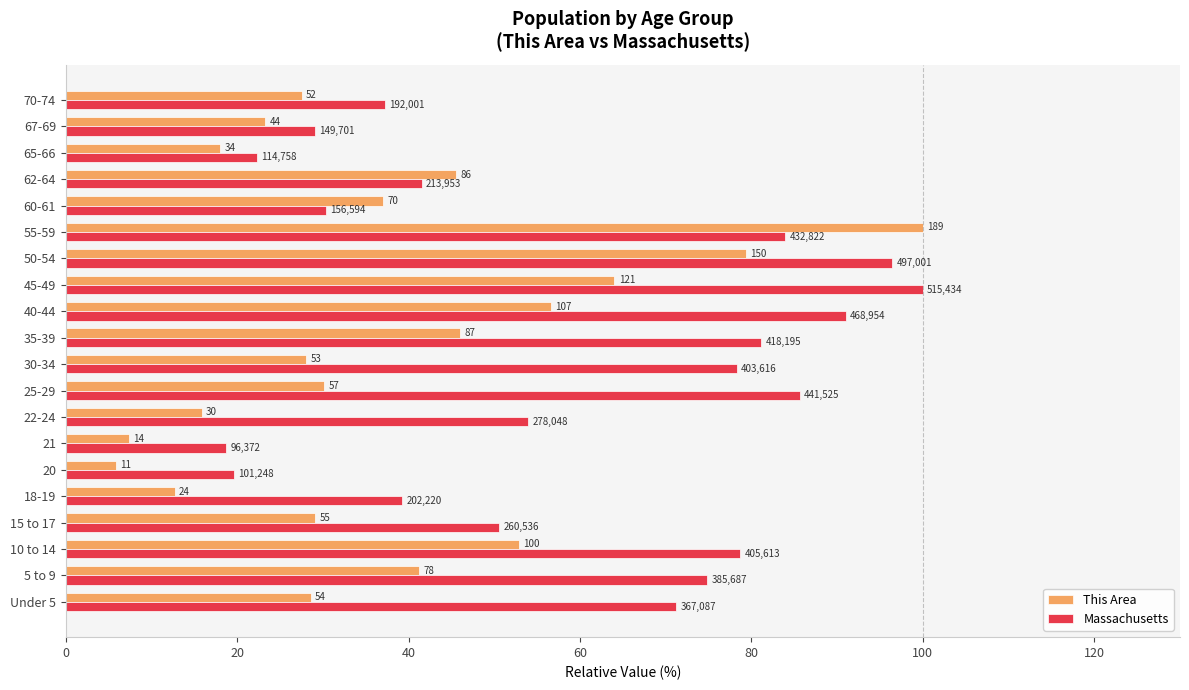

Rank the series by their maximum value, from highest to lowest.

This Area, Massachusetts